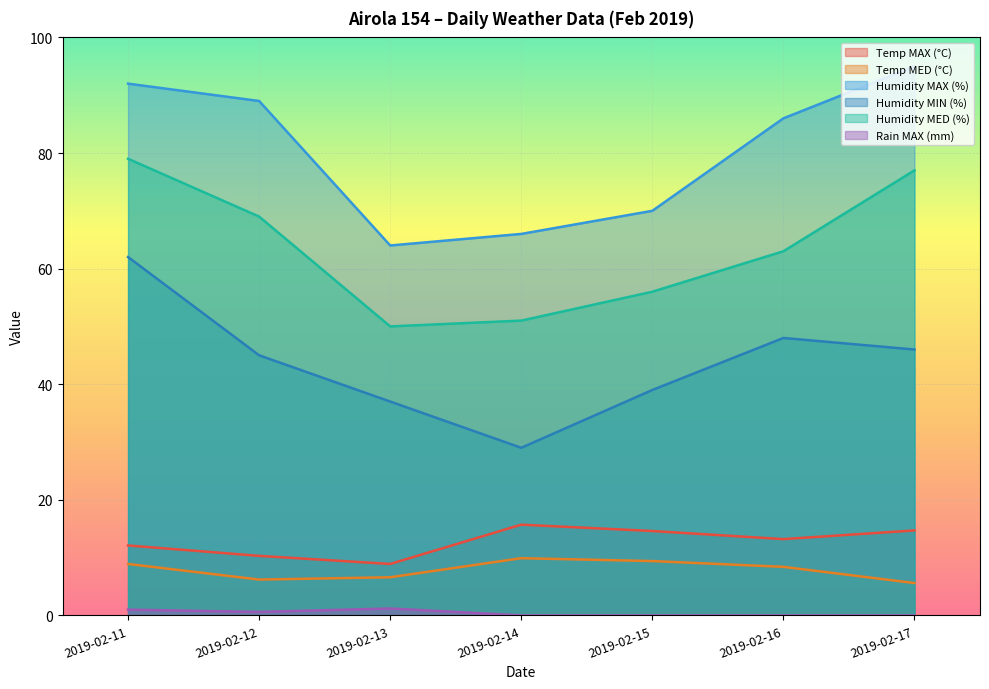

How many lines are shown in the chart?

6